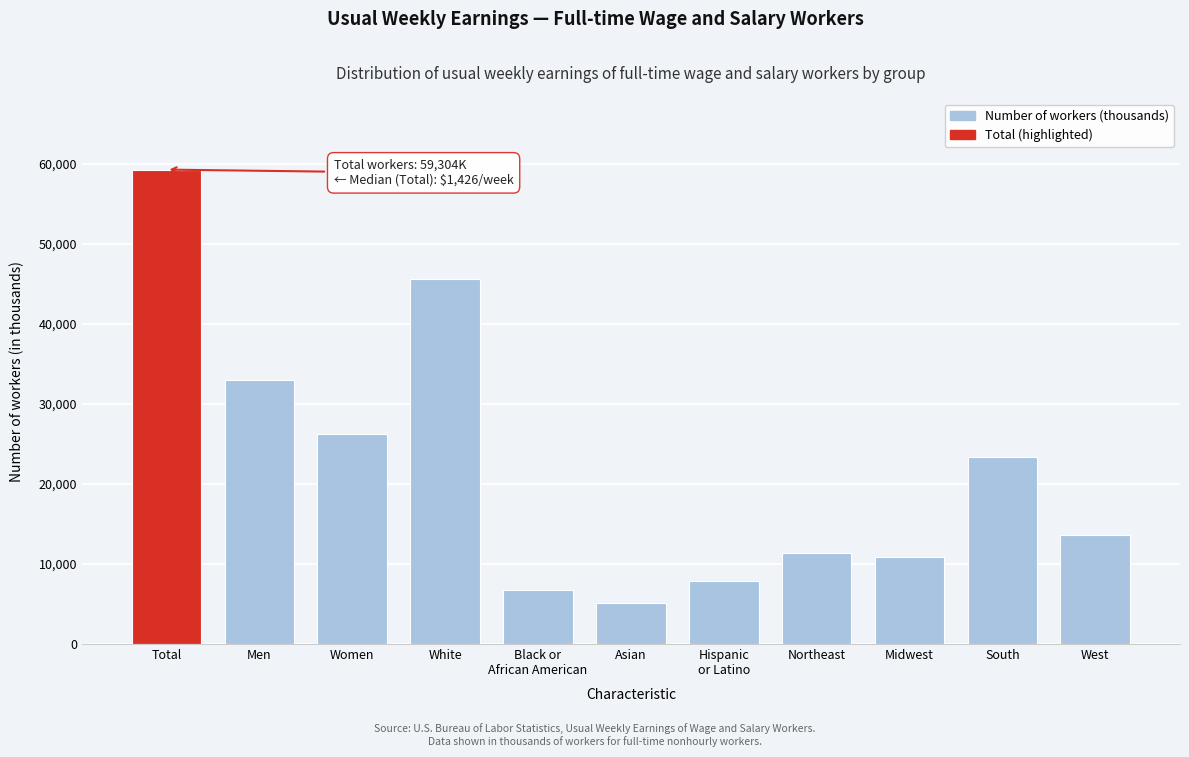

Reading right to left, what are all the values shown in this chart?

13617	23413	10896	11378	7928	5128	6806	45638	26247	33057	59304